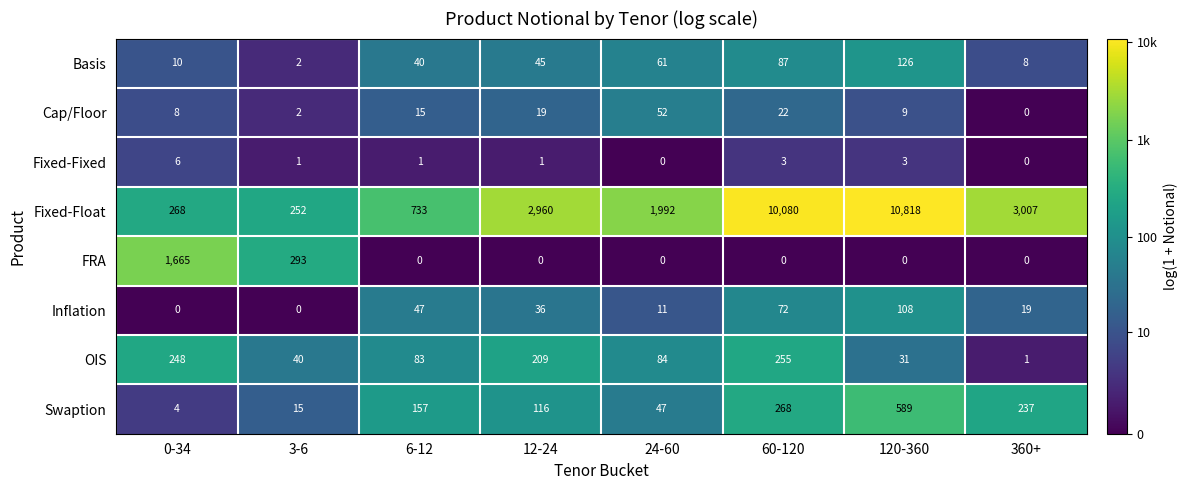

What is the approximate value of Cap/Floor at 12-24?

19